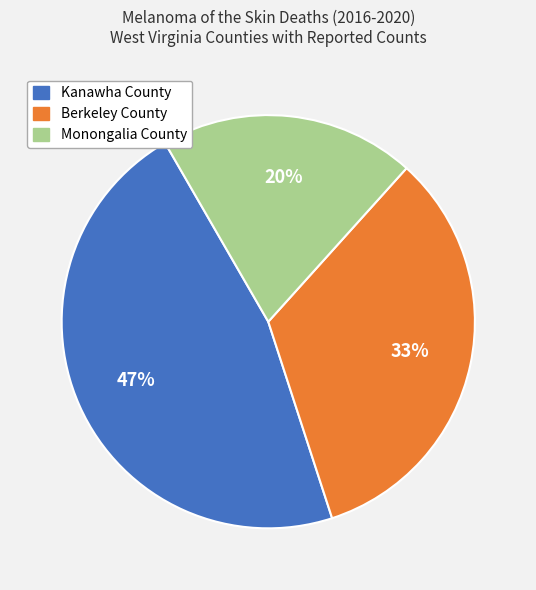

Combined, do Kanawha County and Berkeley County account for over 50%?

Yes